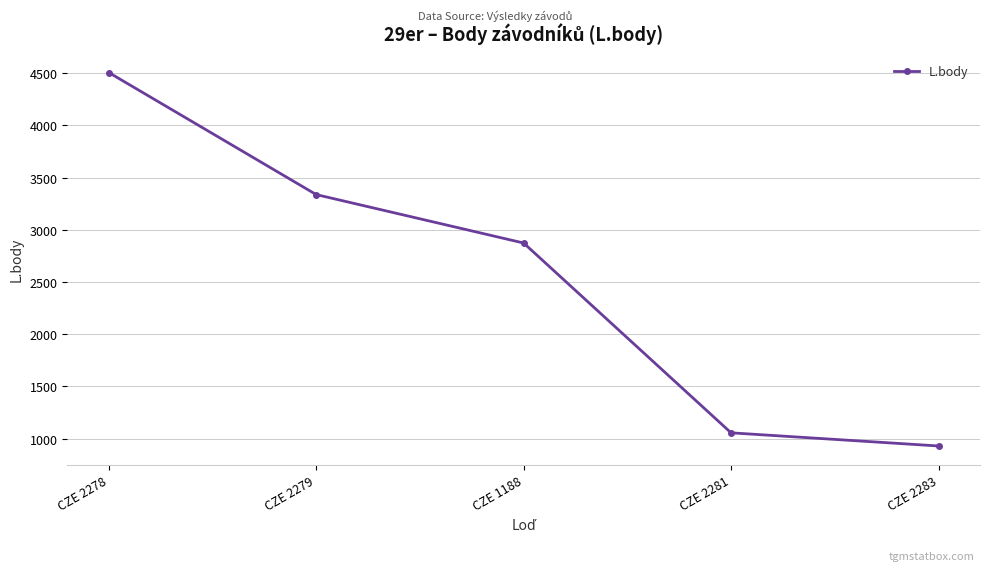

List the labels in order of value, largest first.

CZE 2278, CZE 2279, CZE 1188, CZE 2281, CZE 2283